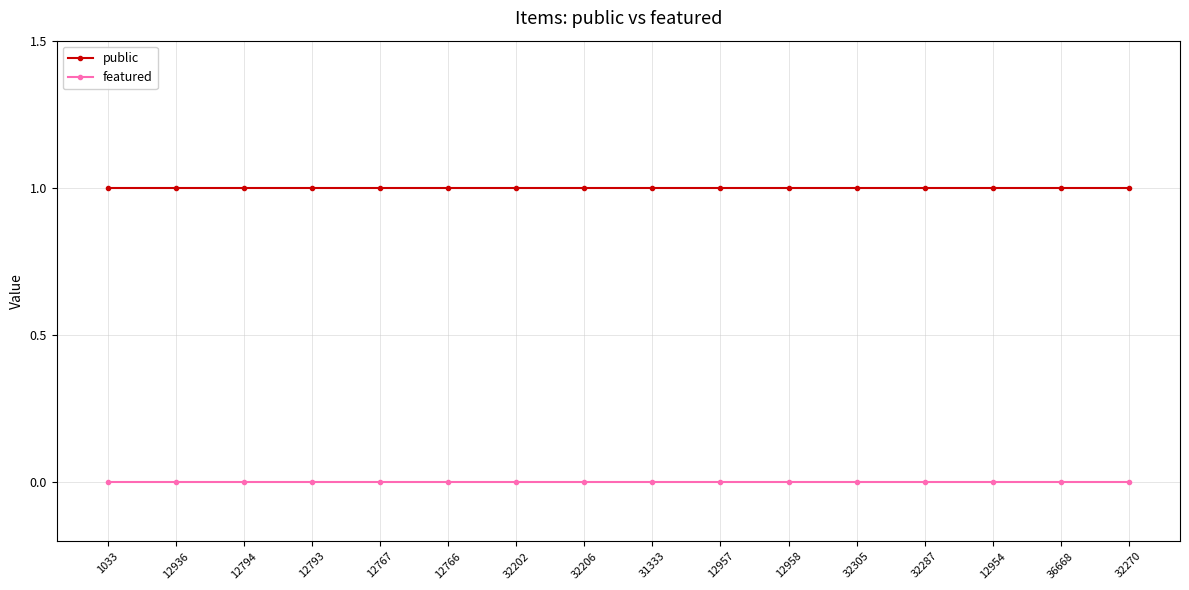

How many lines are shown in the chart?

2